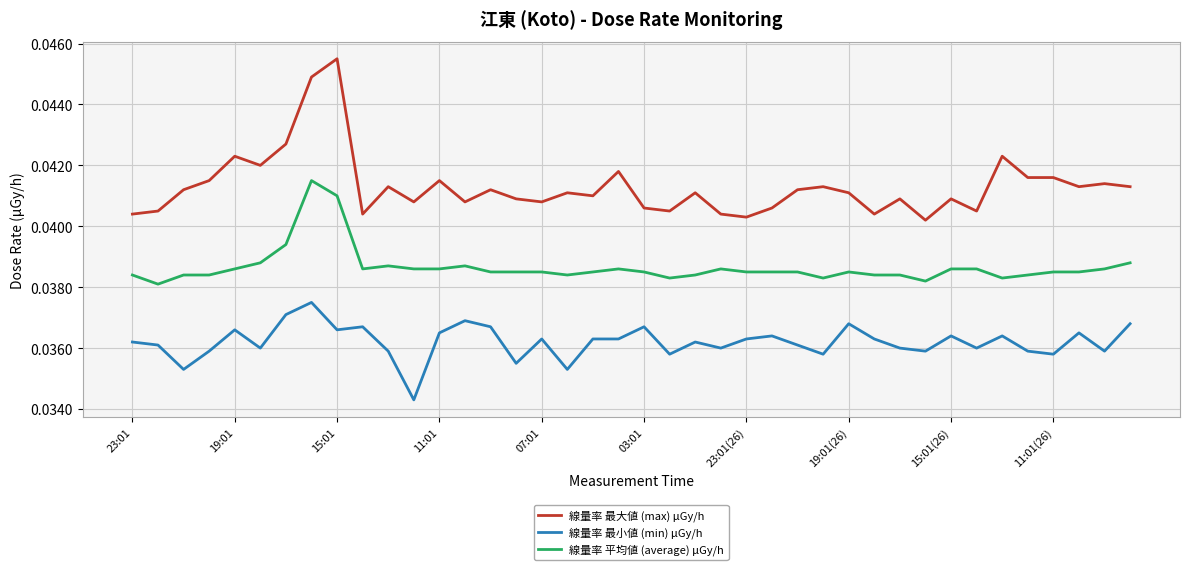

Which series has the largest total across all categories?

線量率 最大値 (max) μGy/h